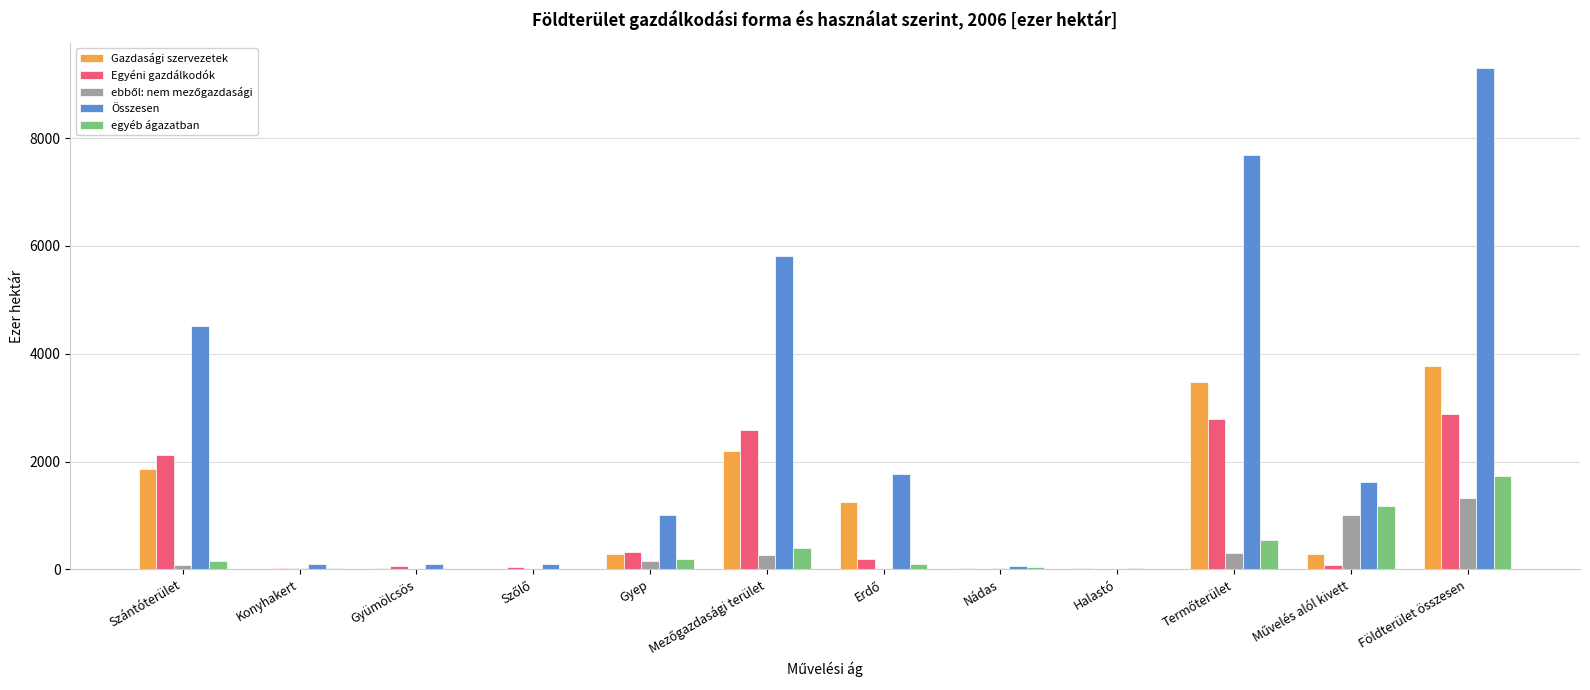

How many groups of bars are there?

12